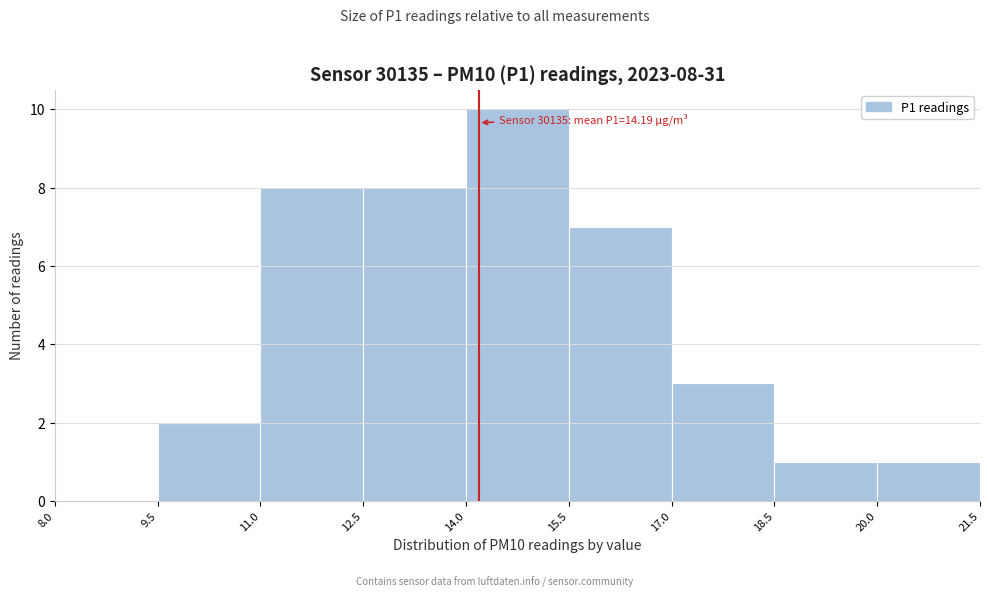

Over which range of the x-axis is the bar tallest?

14.0 to 15.5